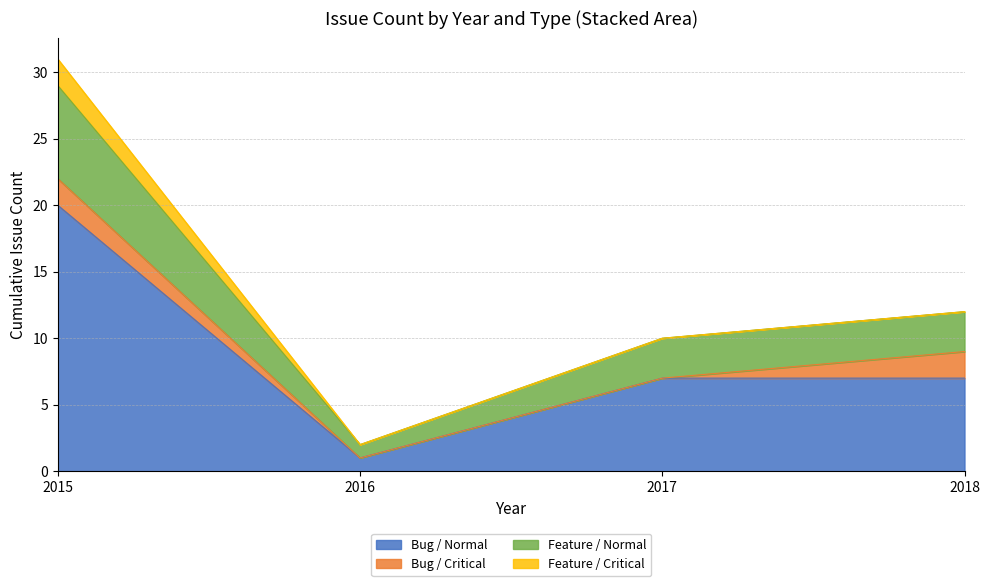

What is the approximate value of Bug / Normal at 2015?

20